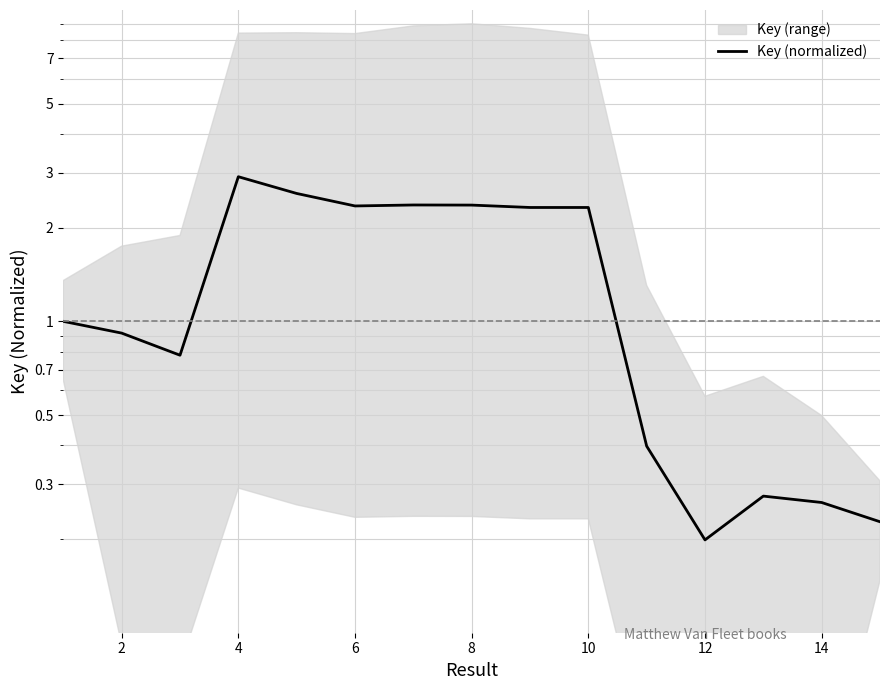

What is the ratio of the value at 12 to the value at 10?

0.1